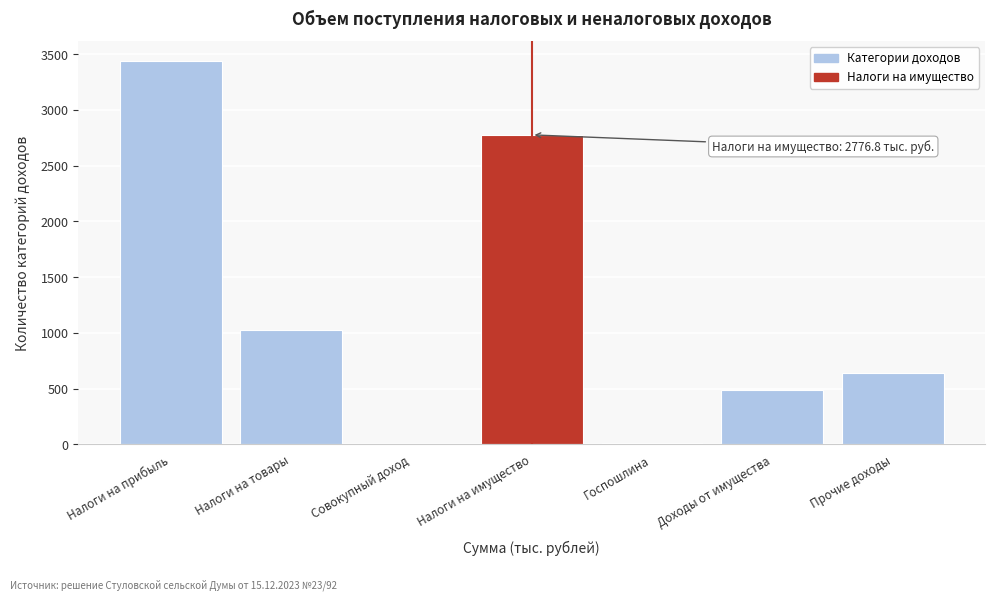

What is the ratio of the value at Налоги на прибыль to the value at Прочие доходы?

5.4